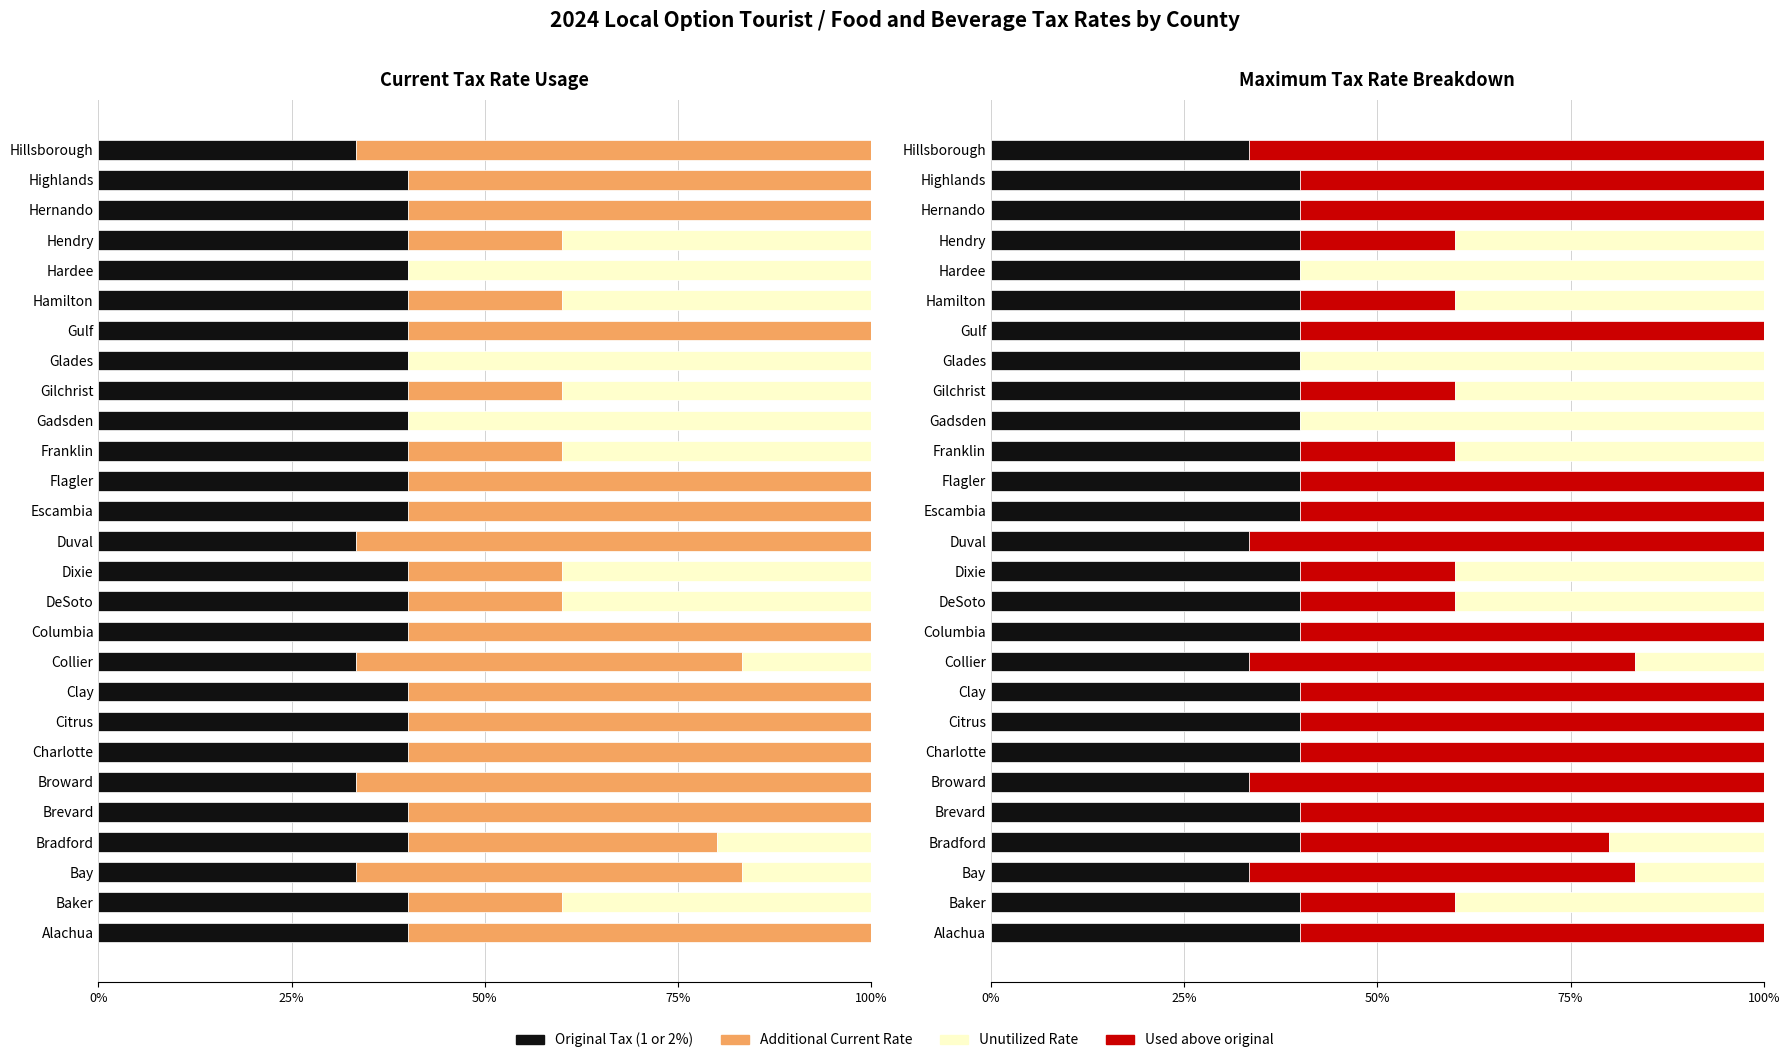

What is the value of the Additional Current bar at the 4th from the left?

40.0